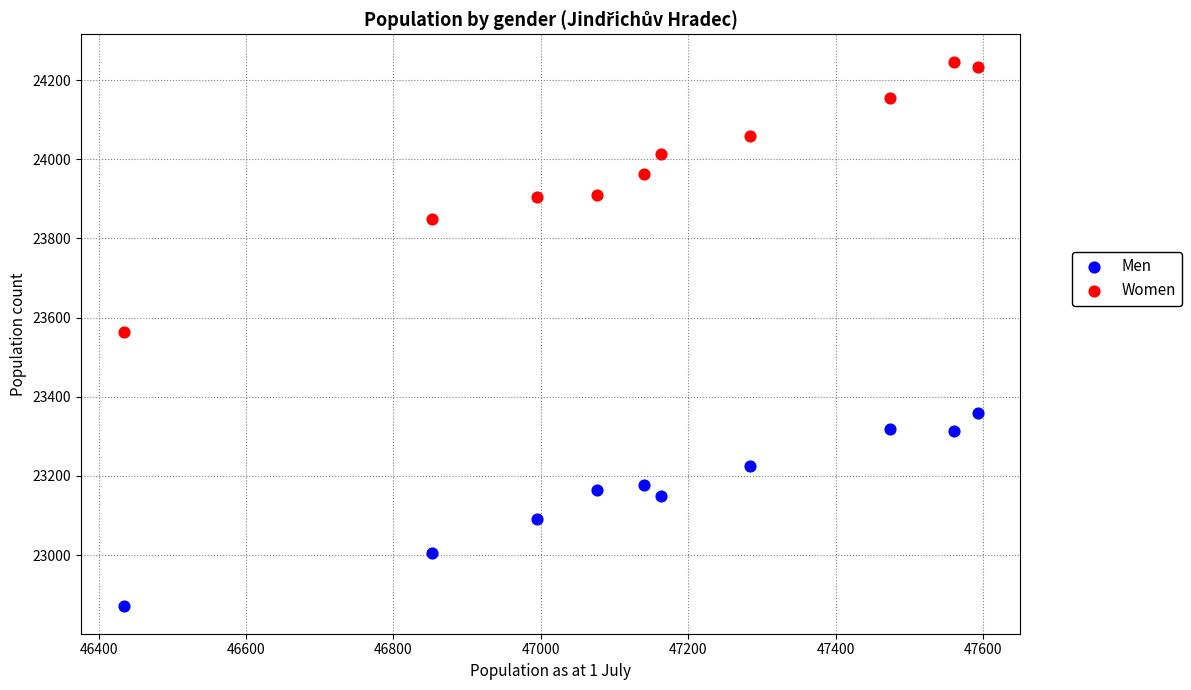

Which series contains the lowest Y value?

Men